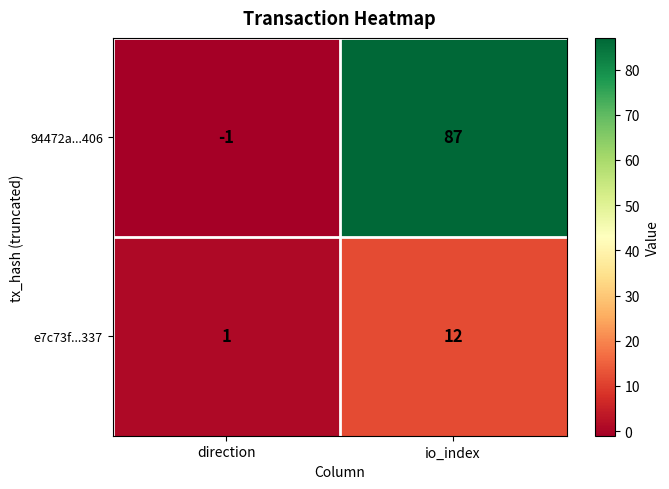

Count the number of data series in this chart.

2